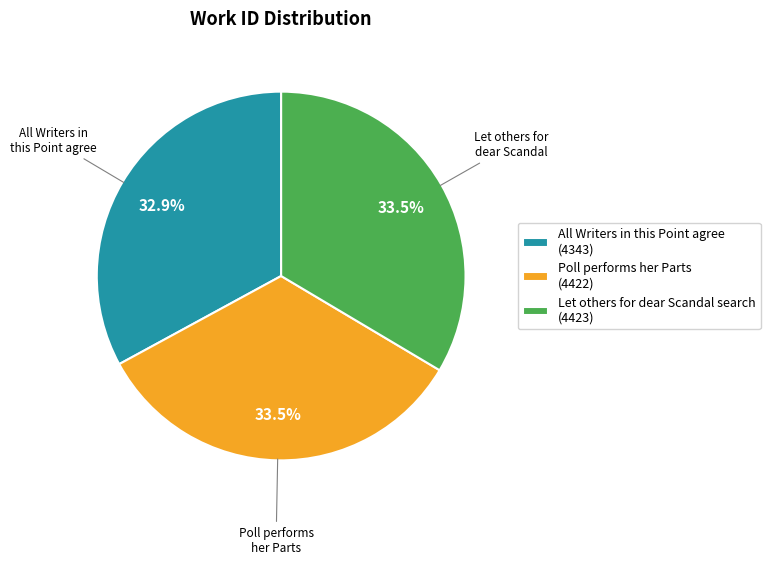

How many segments does this pie chart have?

3